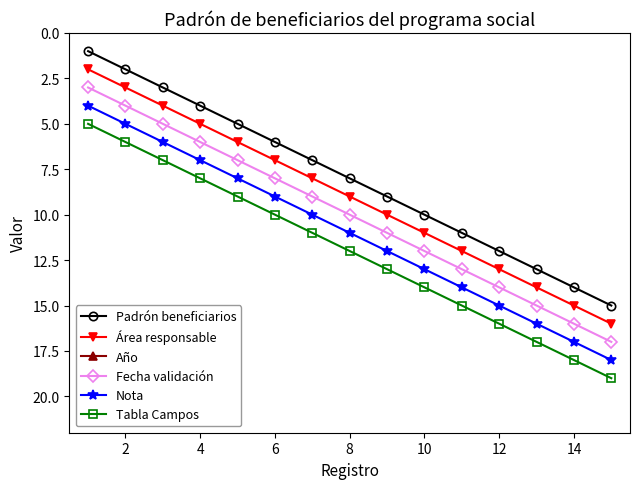

True or false: Nota has more than 0 interior local peaks.

False